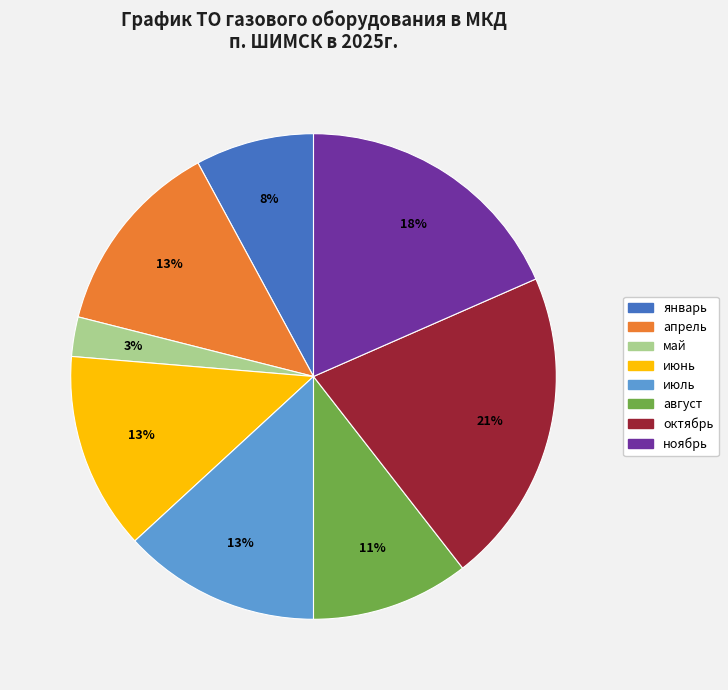

Between август and апрель, which is larger?

апрель